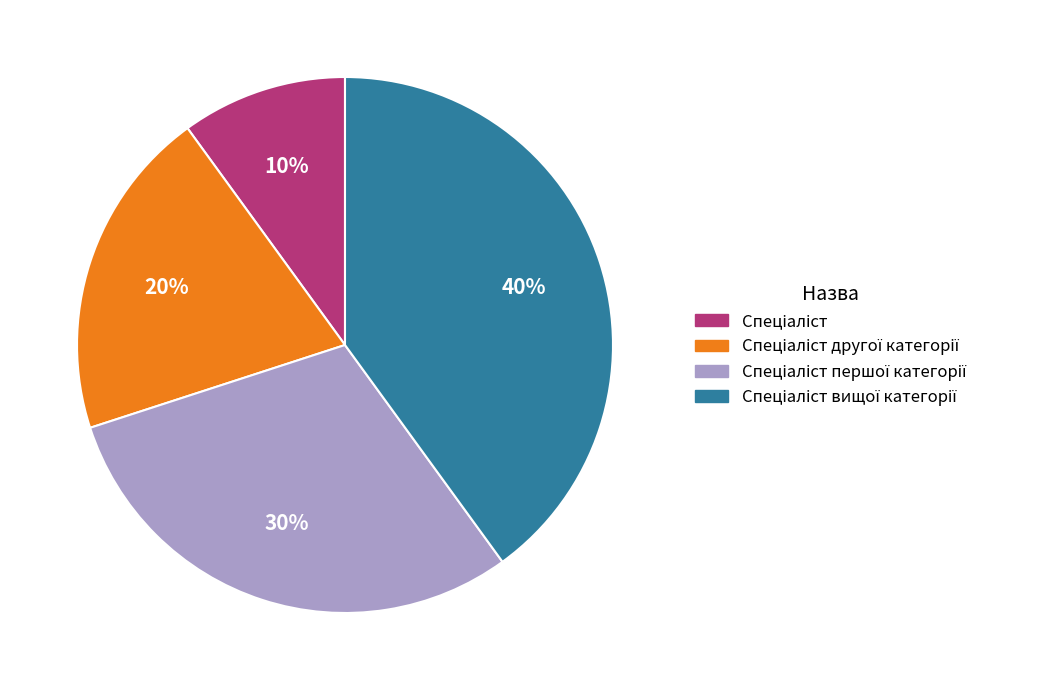

Is there a majority slice in this chart?

No